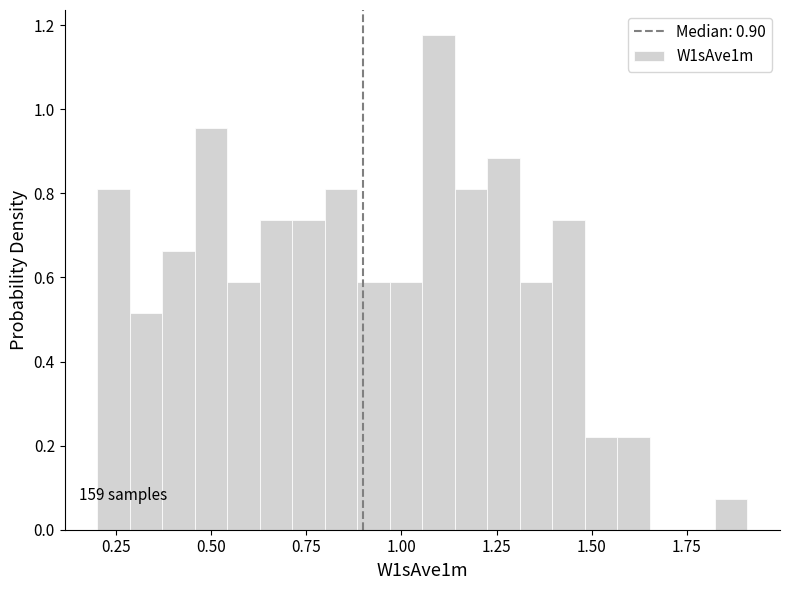

Read against the x-axis, roughly where is the centre of the tallest bar?

1.10